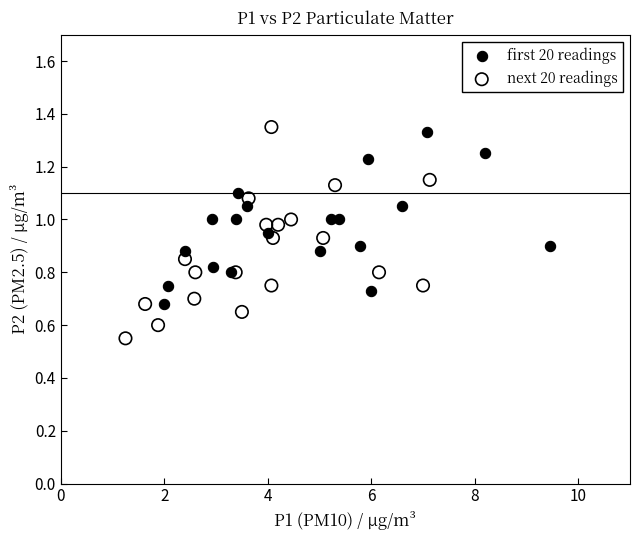

Which series contains the lowest Y value?

next 20 readings